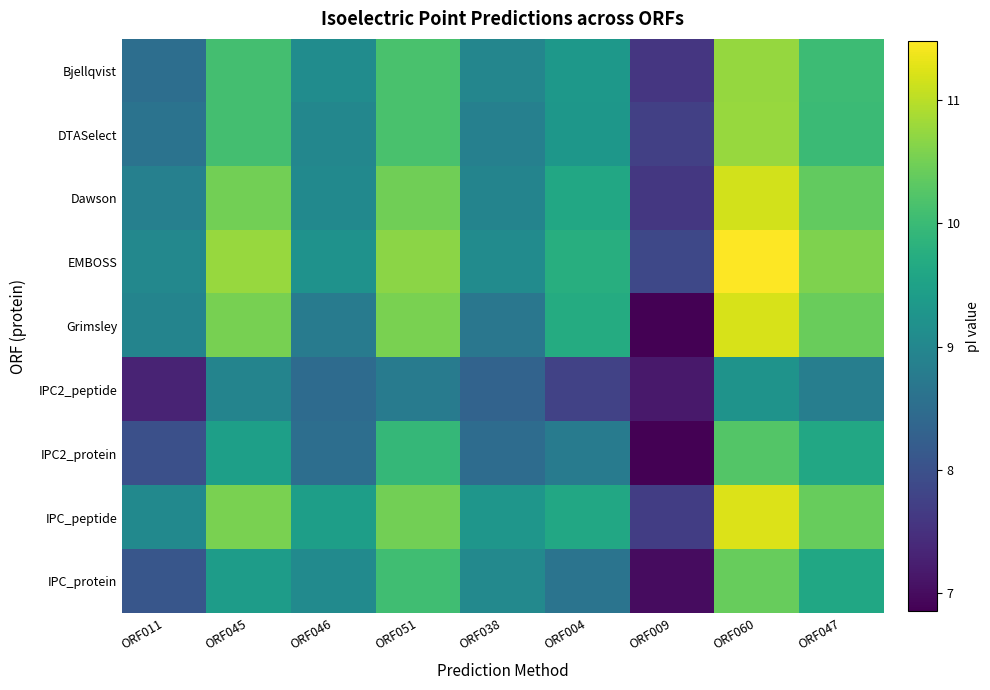

Reading right to left, list all the values displayed in this chart.

Bjellqvist: ORF047=10.0	ORF060=10.7	ORF009=7.6	ORF004=9.3	ORF038=9.0	ORF051=10.1	ORF046=9.1	ORF045=10.1	ORF011=8.5
DTASelect: ORF047=10.0	ORF060=10.8	ORF009=7.7	ORF004=9.3	ORF038=8.9	ORF051=10.1	ORF046=9.0	ORF045=10.1	ORF011=8.6
Dawson: ORF047=10.4	ORF060=11.2	ORF009=7.6	ORF004=9.6	ORF038=8.9	ORF051=10.5	ORF046=9.0	ORF045=10.5	ORF011=8.9
EMBOSS: ORF047=10.6	ORF060=11.5	ORF009=7.8	ORF004=9.8	ORF038=9.1	ORF051=10.7	ORF046=9.2	ORF045=10.8	ORF011=9.0
Grimsley: ORF047=10.4	ORF060=11.2	ORF009=6.9	ORF004=9.7	ORF038=8.7	ORF051=10.6	ORF046=8.8	ORF045=10.5	ORF011=8.9
IPC2_peptide: ORF047=8.8	ORF060=9.2	ORF009=7.2	ORF004=7.8	ORF038=8.3	ORF051=8.8	ORF046=8.5	ORF045=8.9	ORF011=7.3
IPC2_protein: ORF047=9.6	ORF060=10.2	ORF009=6.9	ORF004=8.8	ORF038=8.5	ORF051=9.9	ORF046=8.5	ORF045=9.5	ORF011=8.0
IPC_peptide: ORF047=10.4	ORF060=11.2	ORF009=7.7	ORF004=9.6	ORF038=9.3	ORF051=10.5	ORF046=9.4	ORF045=10.5	ORF011=9.0
IPC_protein: ORF047=9.6	ORF060=10.4	ORF009=7.0	ORF004=8.6	ORF038=9.0	ORF051=10.1	ORF046=9.1	ORF045=9.4	ORF011=8.1